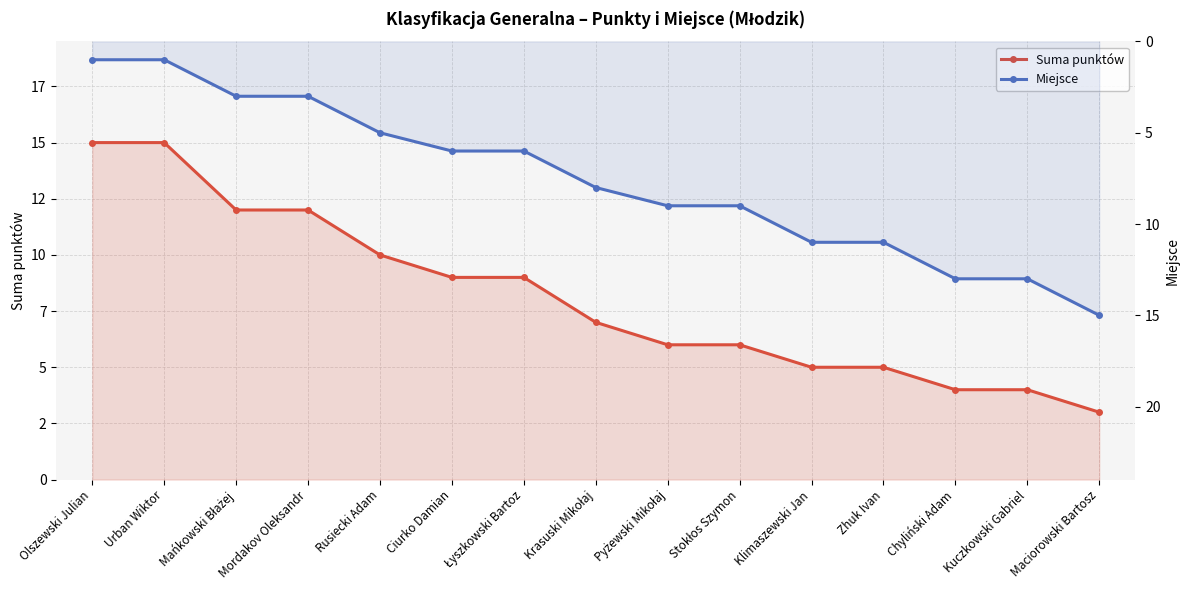

True or false: Miejsce has more than 2 points higher than both neighbors.

False